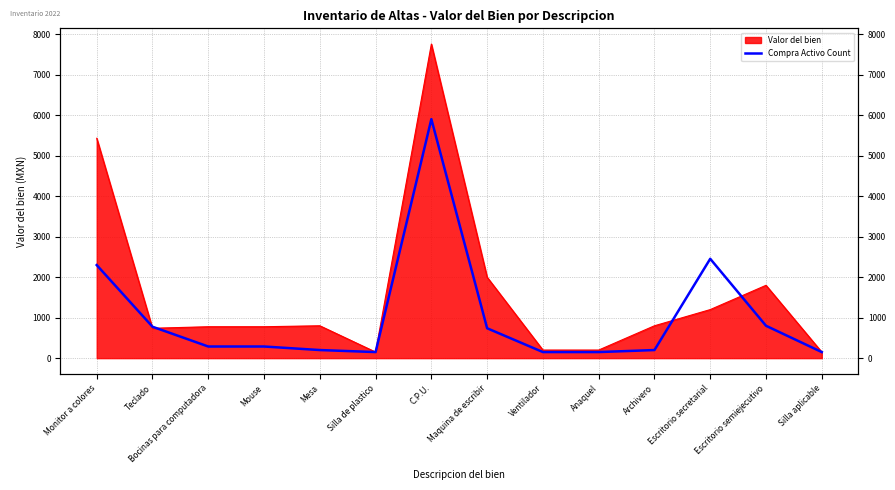

Which category has the highest value across all series?

C.P.U.